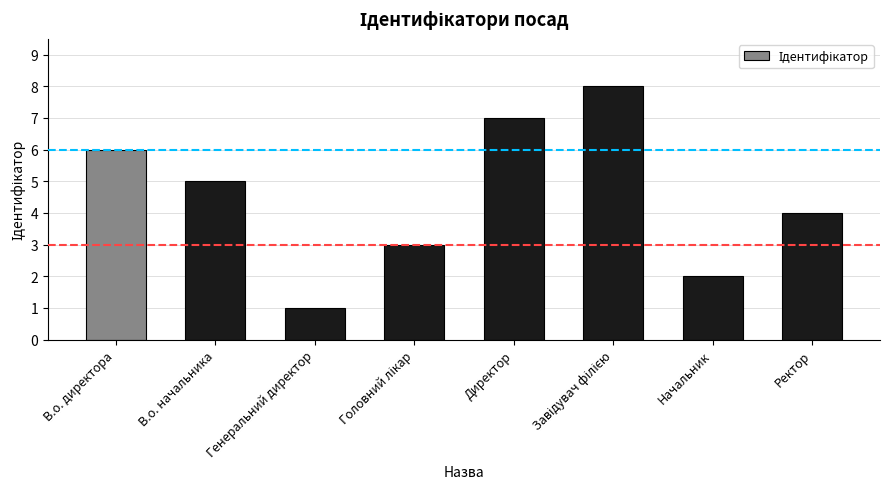

Count the values in the range 3 to 7.

5